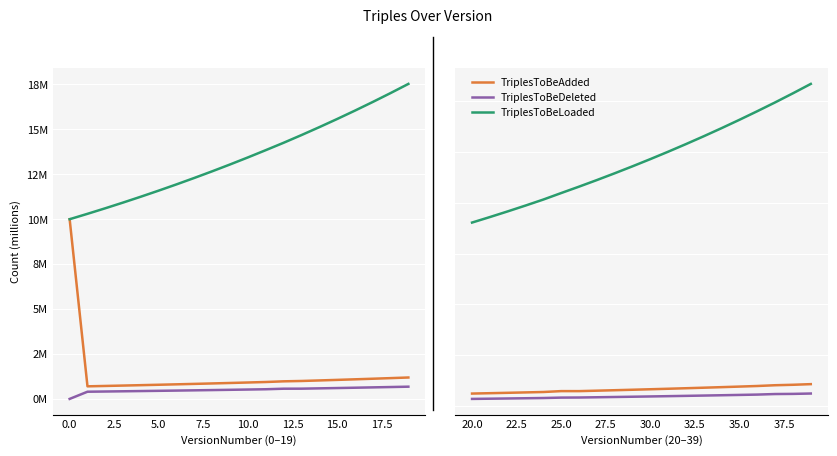

True or false: TriplesToBeLoaded has more than 0 interior local peaks.

False